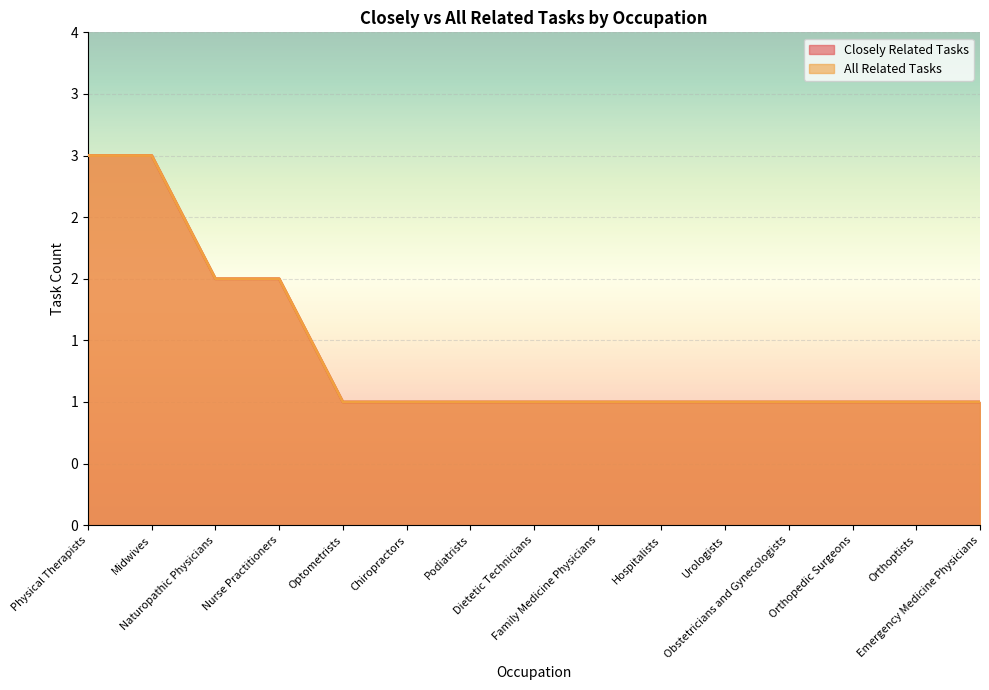

At which label is All Related Tasks closest to 2?

Naturopathic Physicians